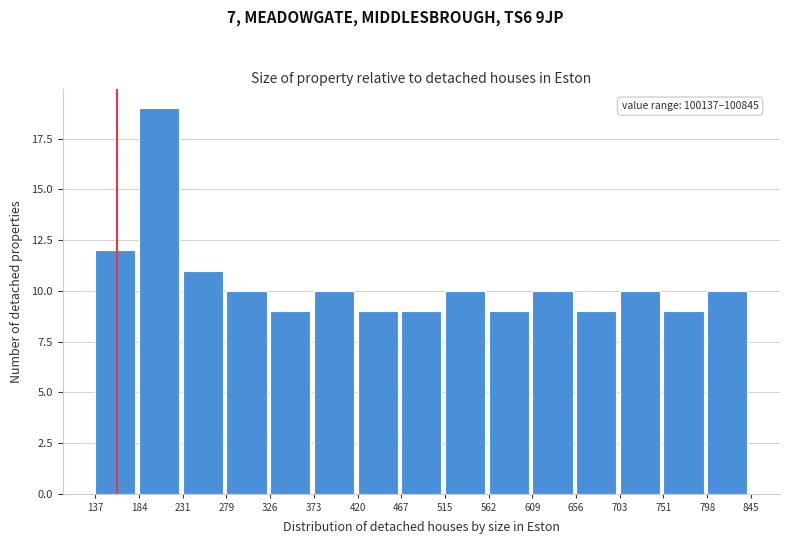

Reading right to left, list all the values displayed in this chart.

10	9	10	9	10	9	10	9	9	10	9	10	11	19	12